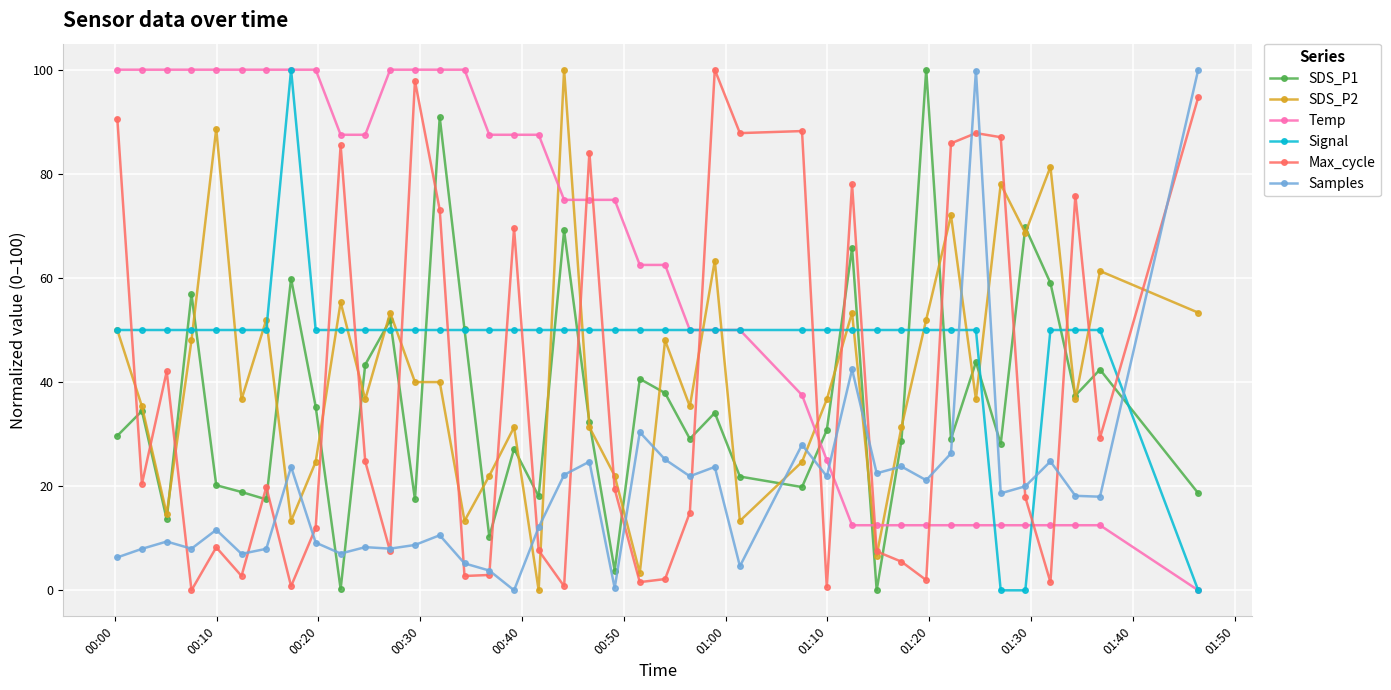

Which series has the largest total across all categories?

Temp